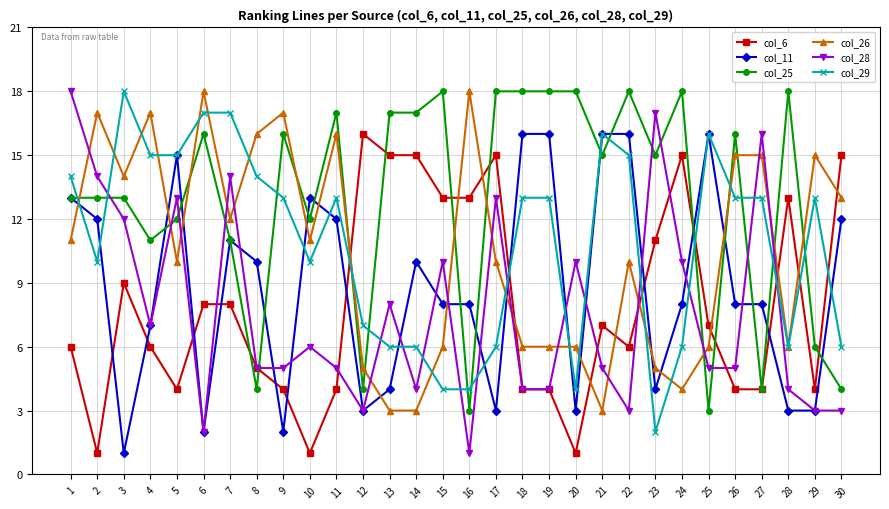

Rank the series at 10 from lowest to highest value.

col_6, col_28, col_29, col_26, col_25, col_11